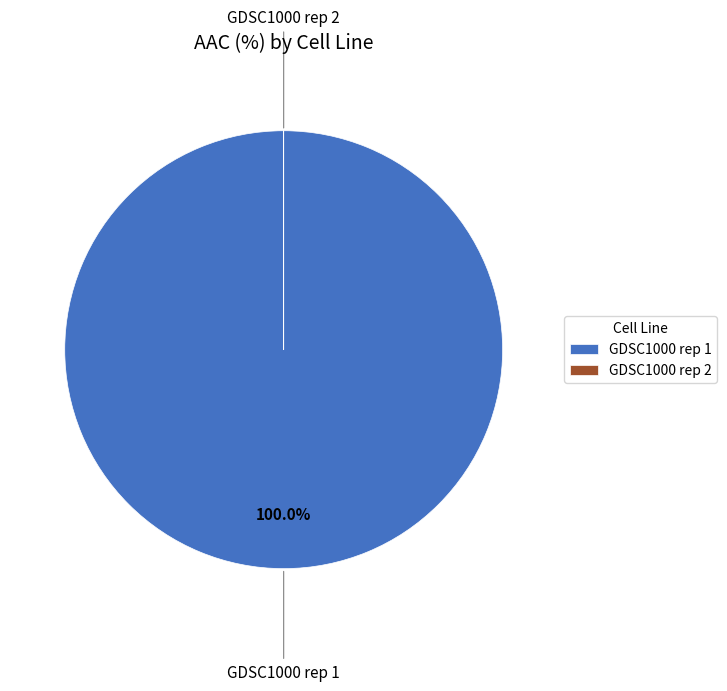

Does any single category account for the majority?

Yes